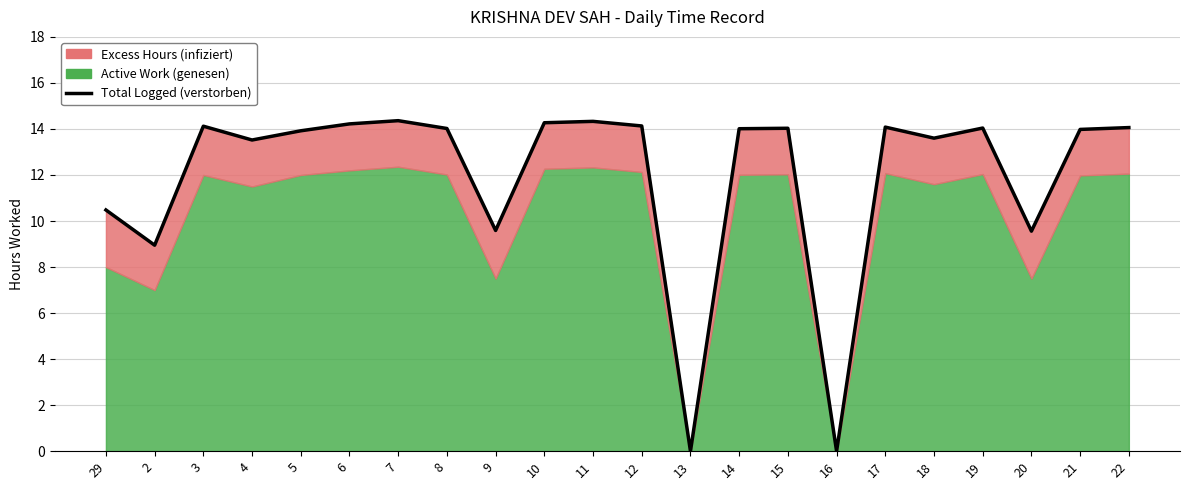

Does the chart have visible grid lines?

Yes